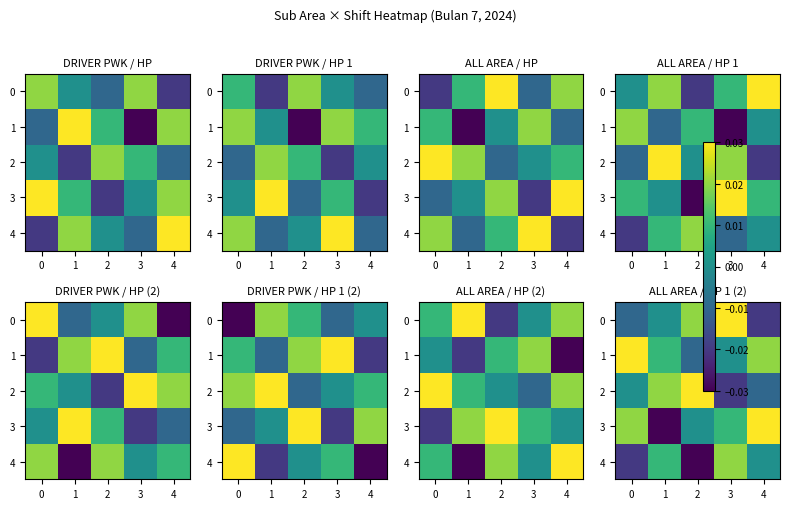

What is the difference between the highest and lowest values at 1?

0.1